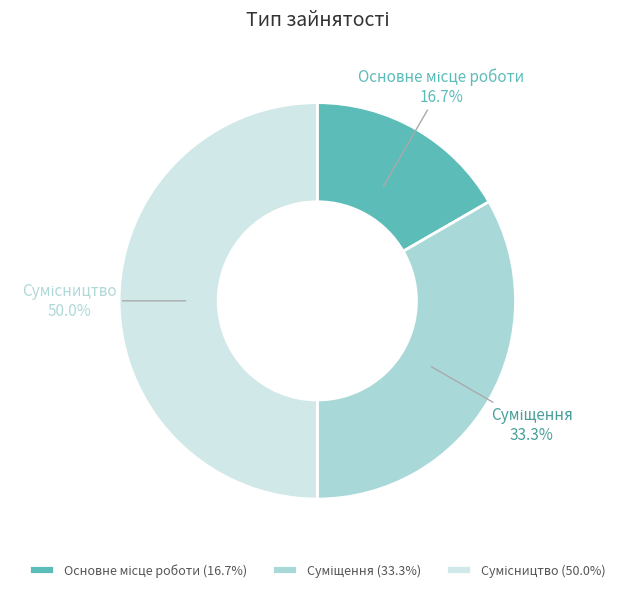

Which category has the smallest portion of the pie?

Основне місце роботи